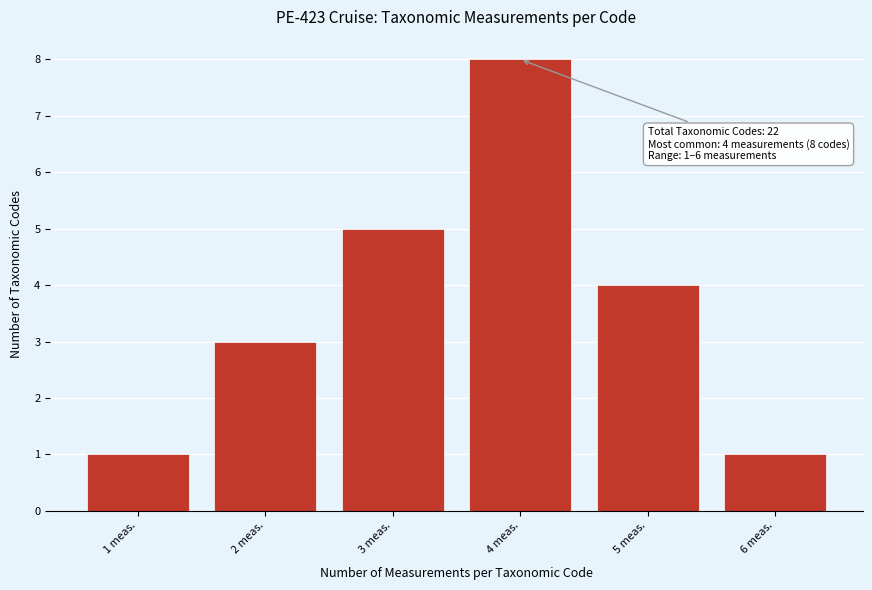

Which range on the x-axis has the tallest bar?

3.5 to 4.5